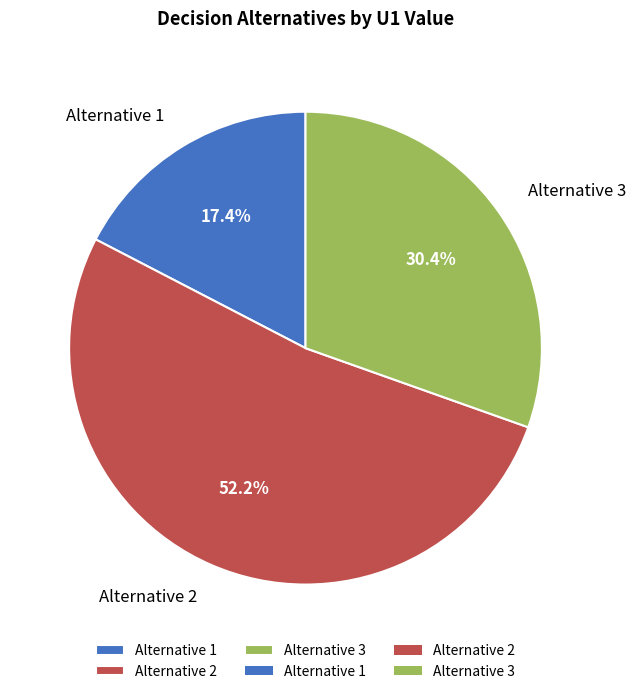

To the nearest percent, what portion does Alternative 3 represent?

30%